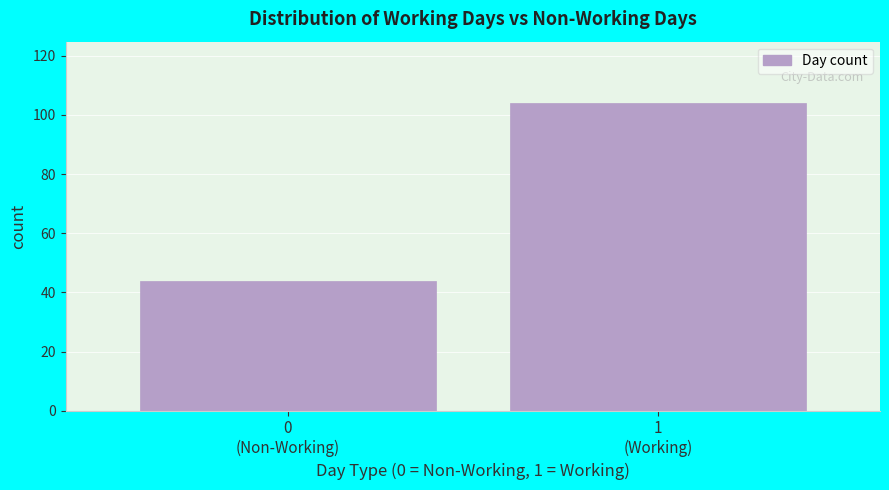

Reading right to left, extract all data points from this chart.

104	44